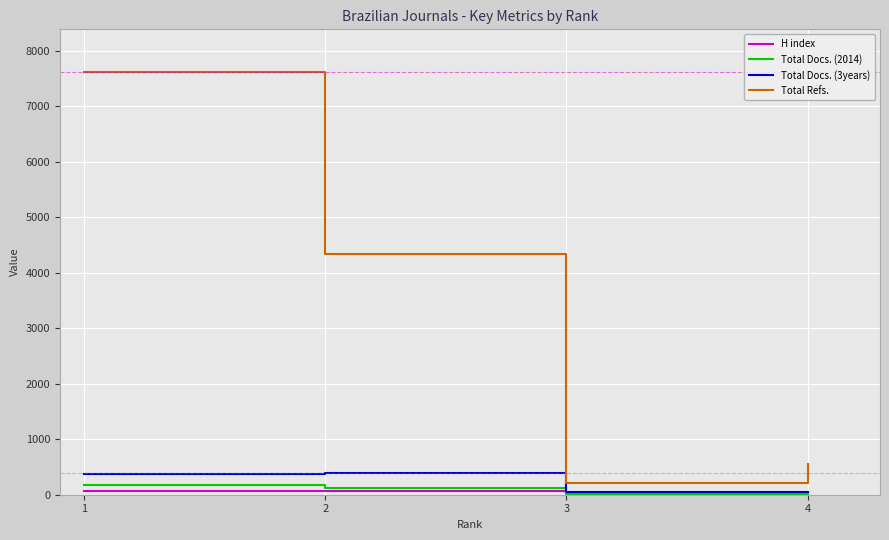

What is the maximum value shown in the chart?

7626